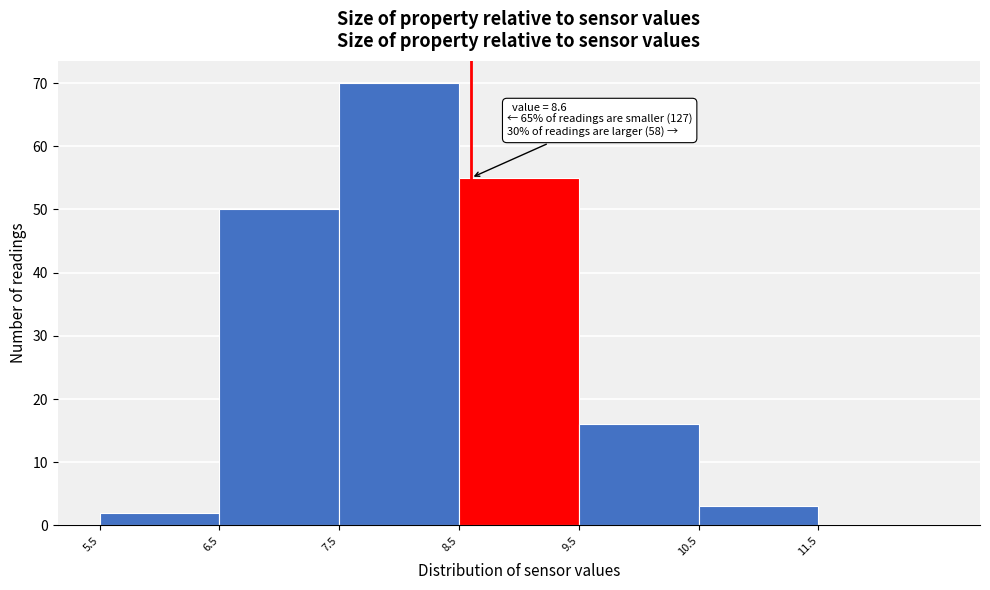

Over which range of the x-axis is the bar tallest?

7.5 to 8.5